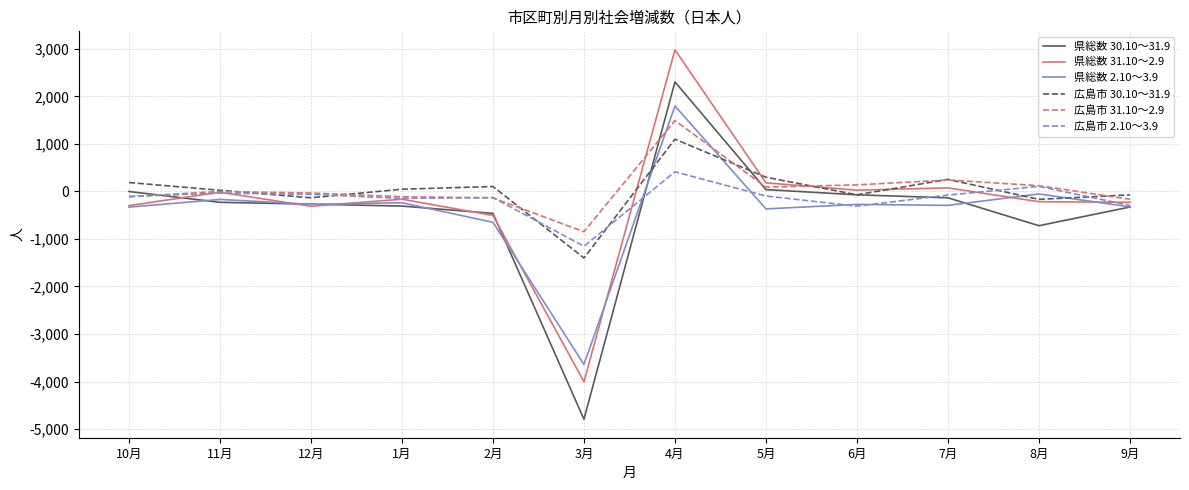

The value of 県総数 30.10～31.9 at 8月 is -399. True or false?

False